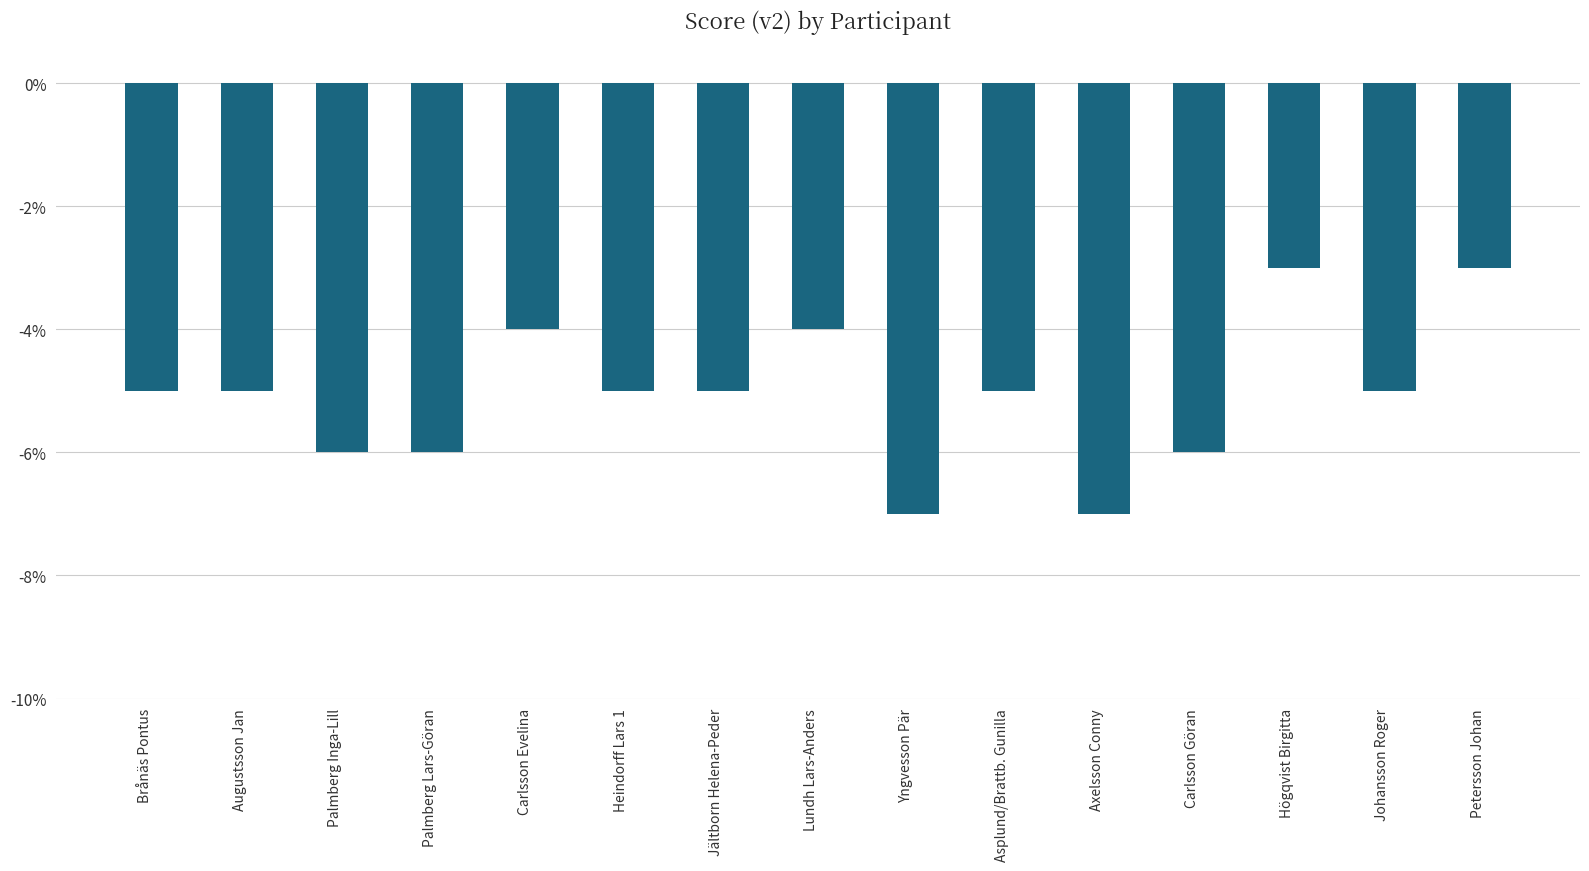

True or false: the data shows -5 at Petersson Johan.

False